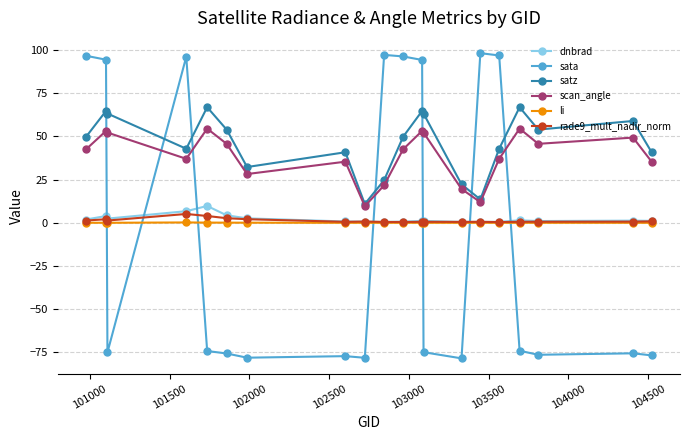

List the series in order of their peak value, lowest first.

li, rade9_mult_nadir_norm, dnbrad, scan_angle, satz, sata